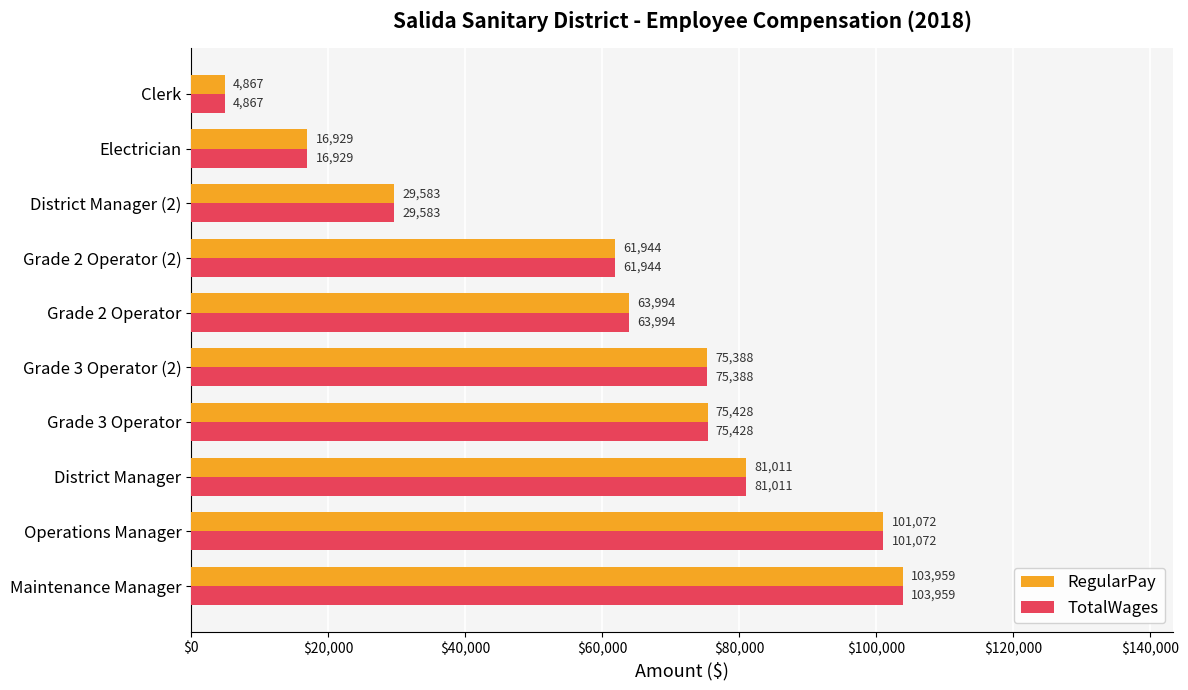

Rank the categories by RegularPay value from highest to lowest.

Maintenance Manager, Operations Manager, District Manager, Grade 3 Operator, Grade 3 Operator (2), Grade 2 Operator, Grade 2 Operator (2), District Manager (2), Electrician, Clerk